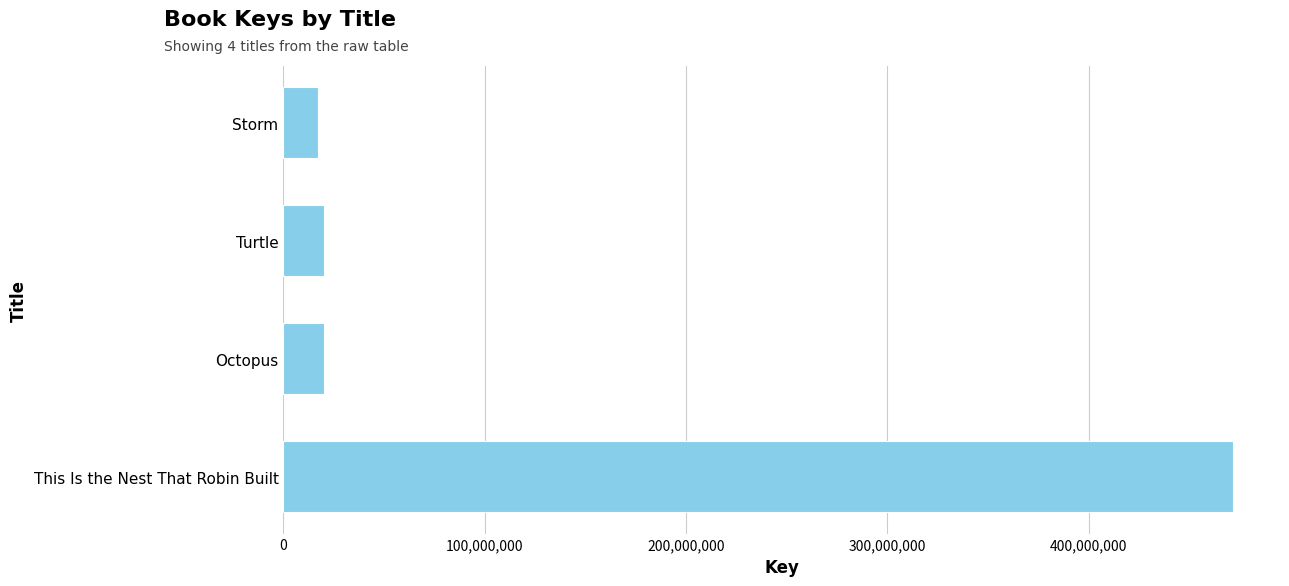

What is the minimum value shown in the chart?

16951400